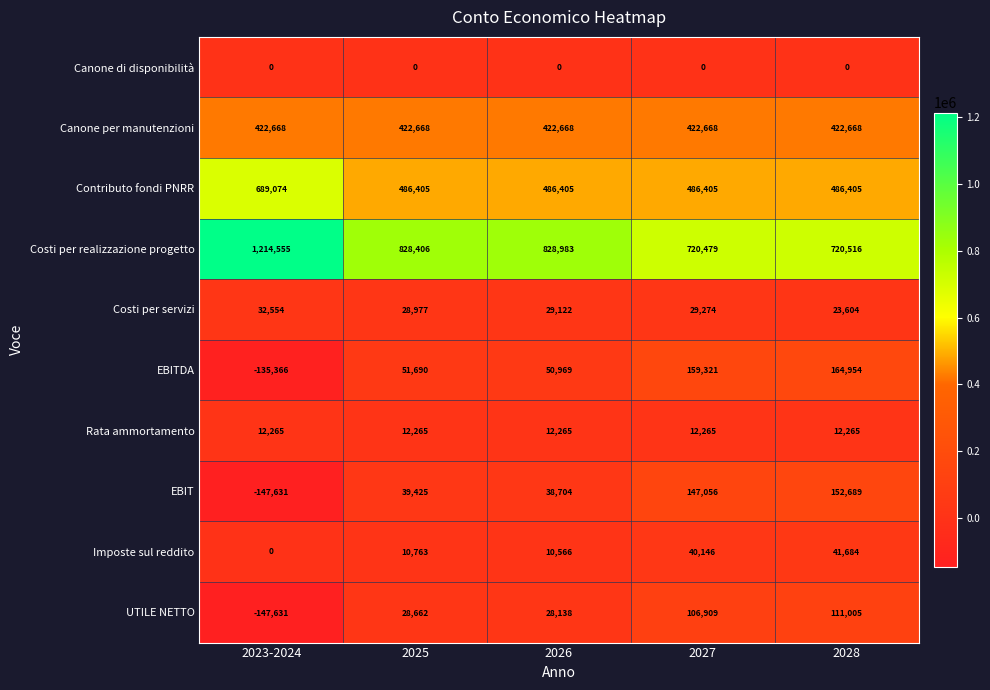

What is the total value across all series at 2025?

1909261